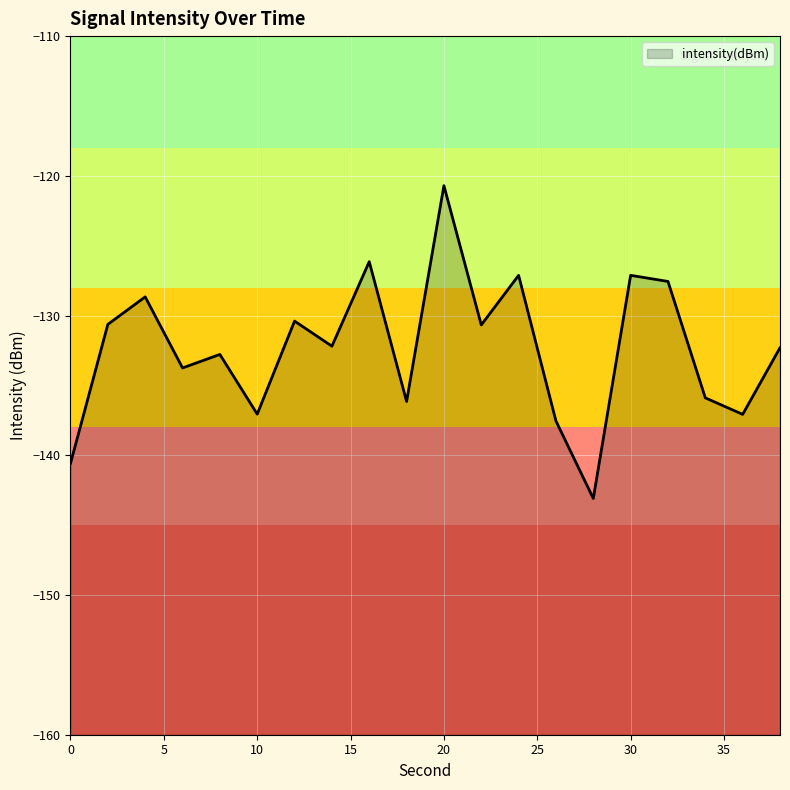

Is it true that the value at 20 is -120.7?

True